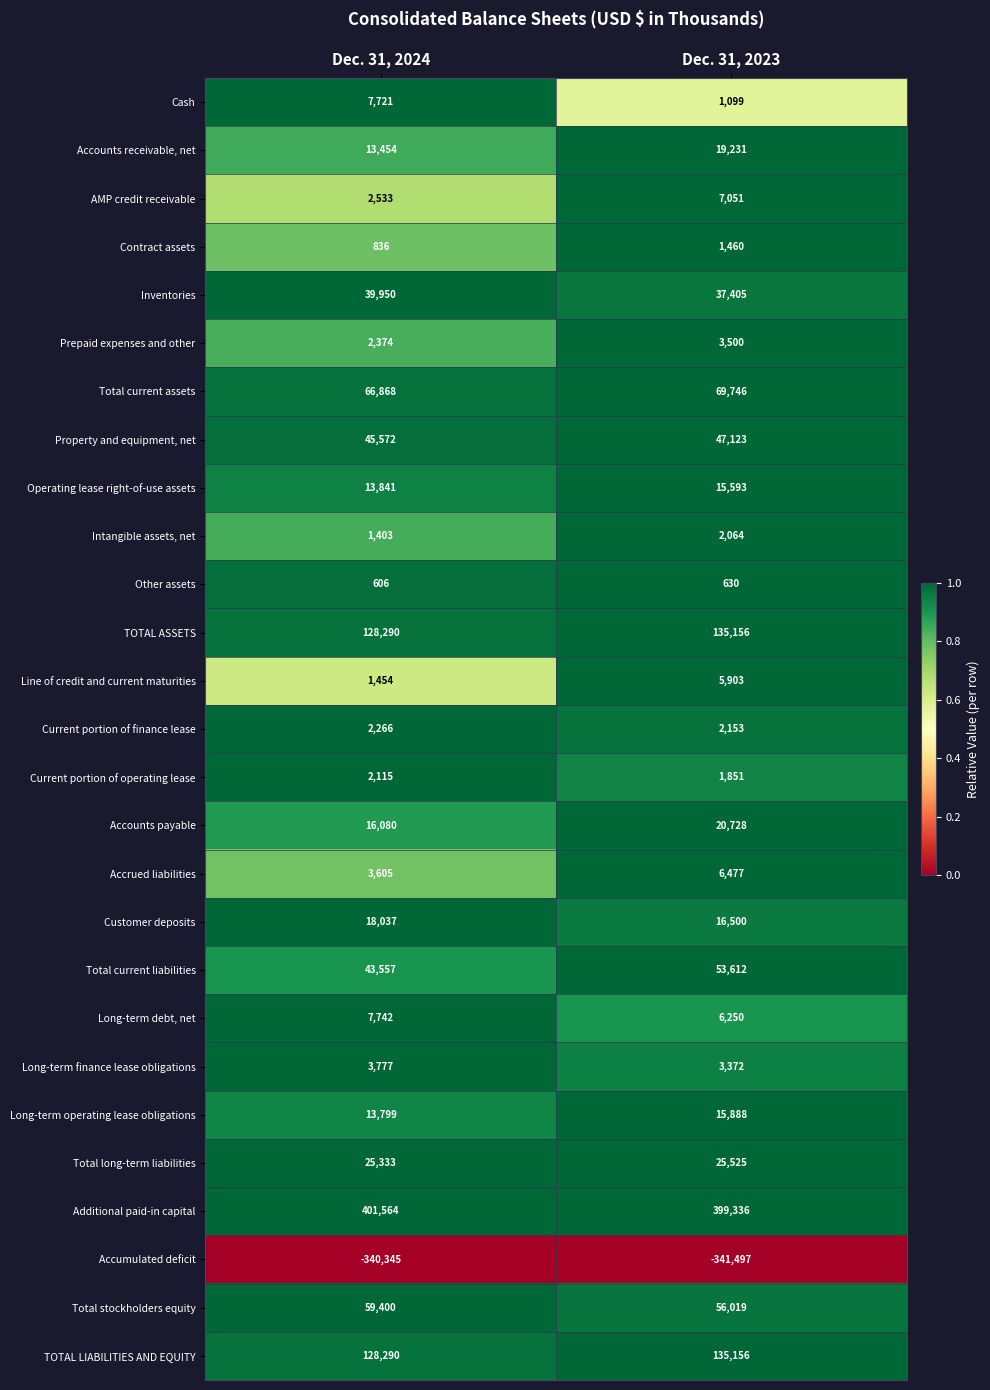

At which label is AMP credit receivable closest to 4792?

Dec. 31, 2024